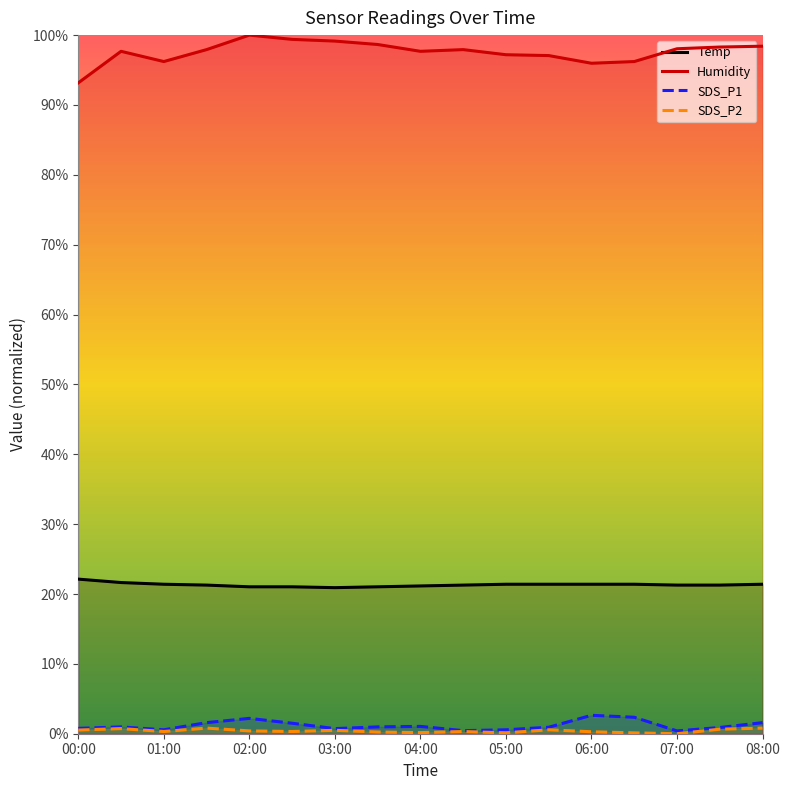

Which label corresponds to the largest value in the chart?

02:00